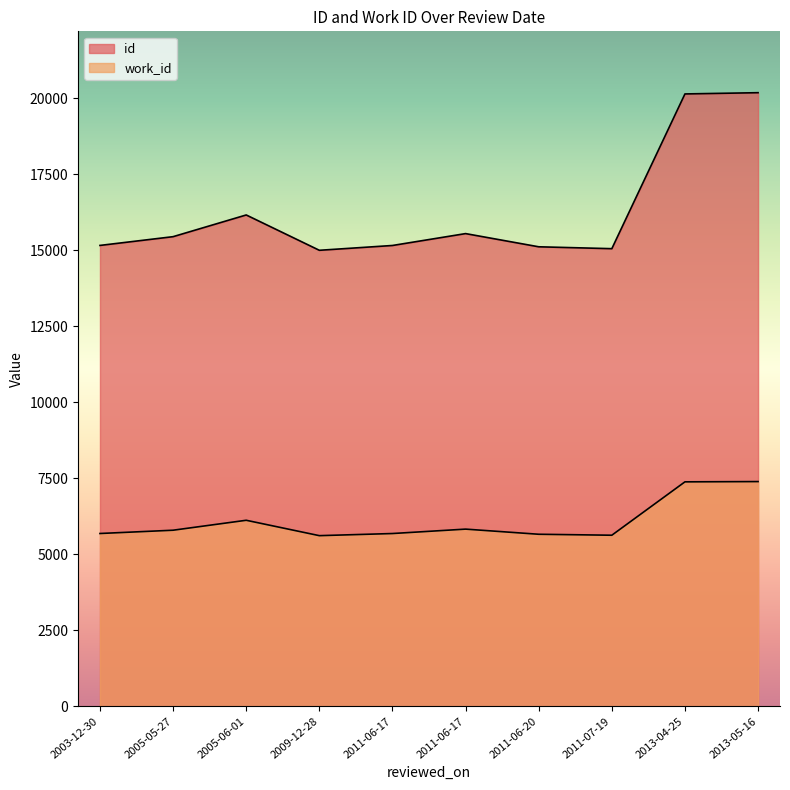

What is the spread (max minus min) of values at 2011-06-17?

9475